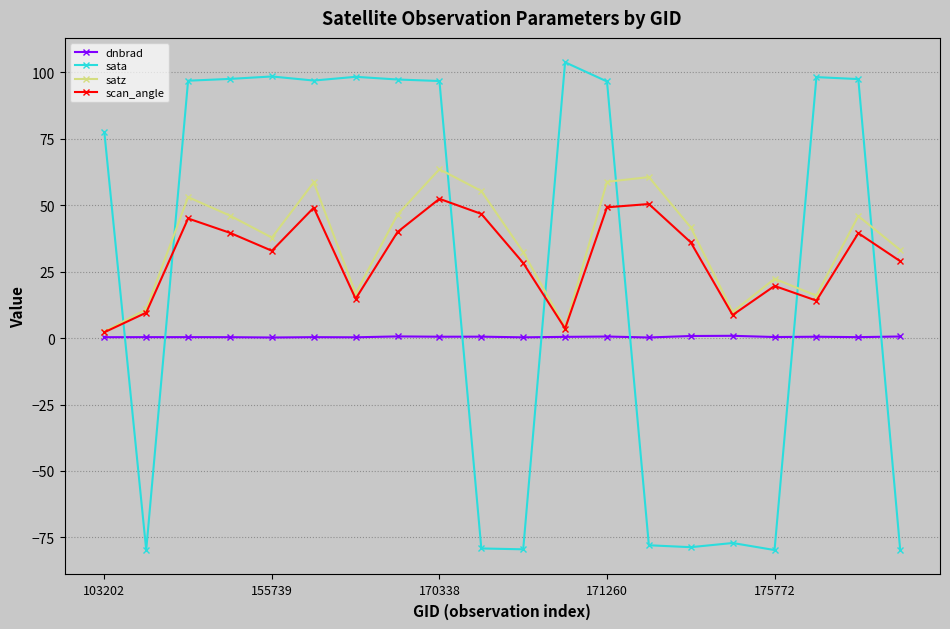

Rank the series by their maximum value, from lowest to highest.

dnbrad, scan_angle, satz, sata